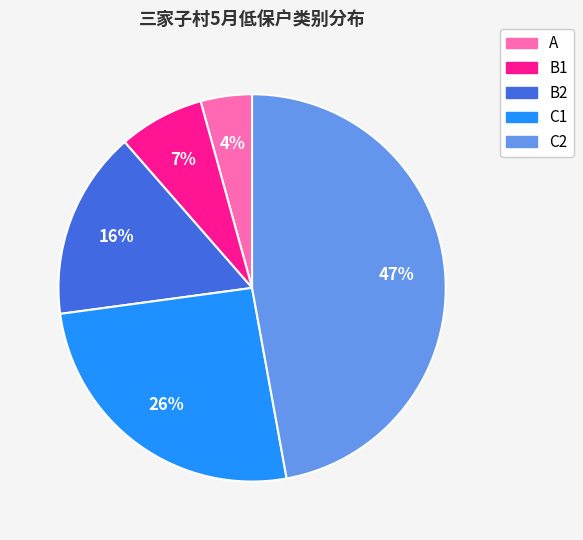

How many slices are in this pie chart?

5